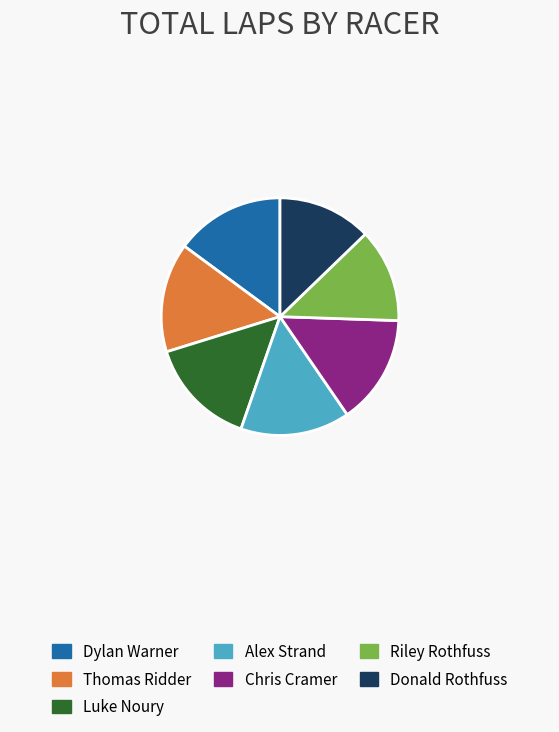

Does Riley Rothfuss represent more than half of the total?

No